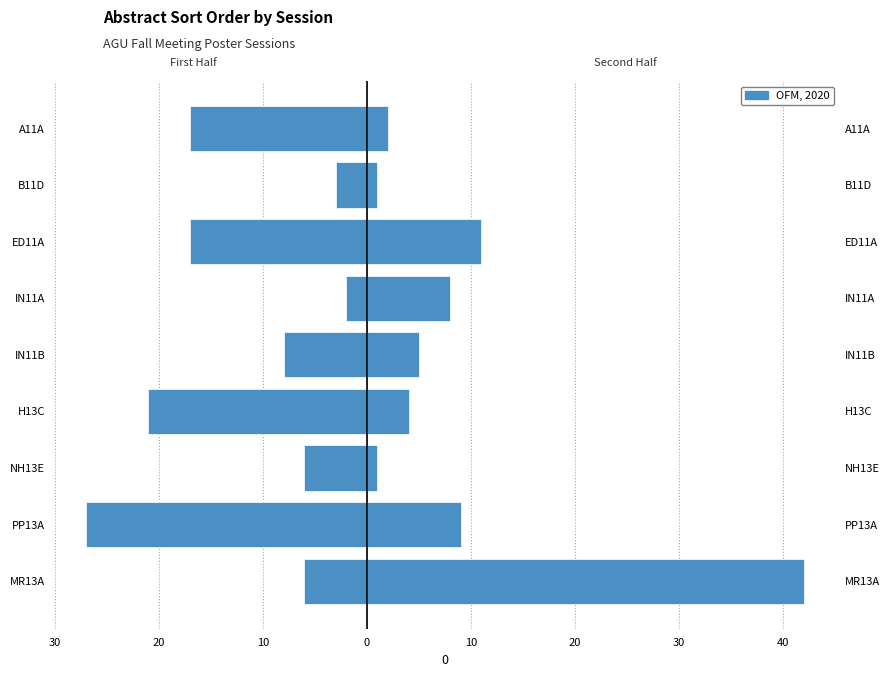

Where does the data first go above -8?

MR13A